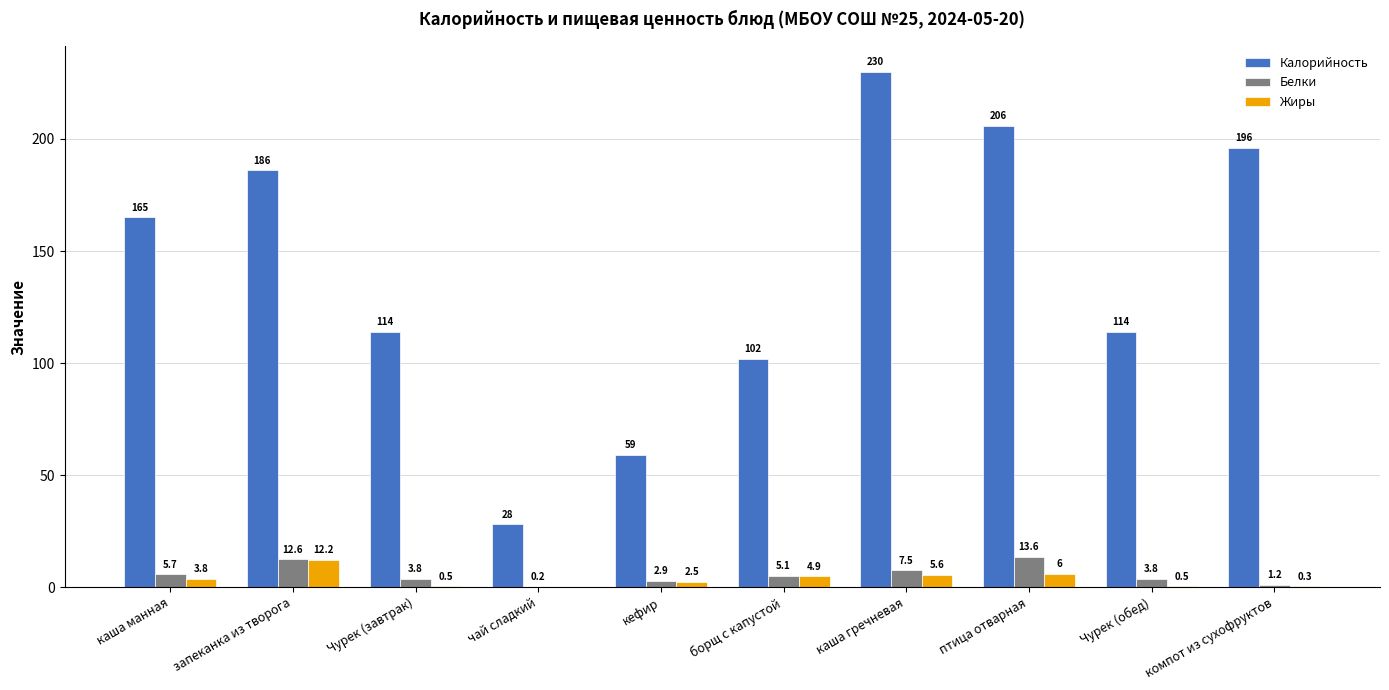

What is the sum of all Жиры values?

36.3